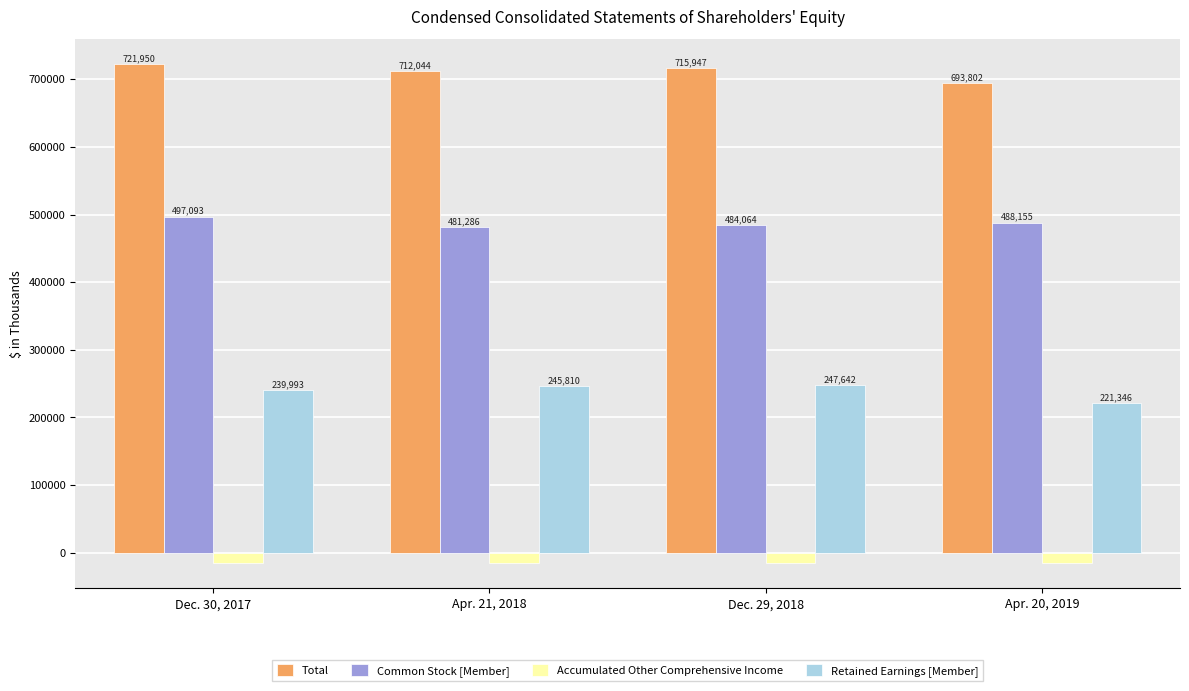

Reading left to right, what are all the values shown in this chart?

Total: Dec. 30, 2017=721950	Apr. 21, 2018=712044	Dec. 29, 2018=715947	Apr. 20, 2019=693802
Common Stock [Member]: Dec. 30, 2017=497093	Apr. 21, 2018=481286	Dec. 29, 2018=484064	Apr. 20, 2019=488155
Accumulated Other Comprehensive Income: Dec. 30, 2017=-15136	Apr. 21, 2018=-15052	Dec. 29, 2018=-15759	Apr. 20, 2019=-15699
Retained Earnings [Member]: Dec. 30, 2017=239993	Apr. 21, 2018=245810	Dec. 29, 2018=247642	Apr. 20, 2019=221346